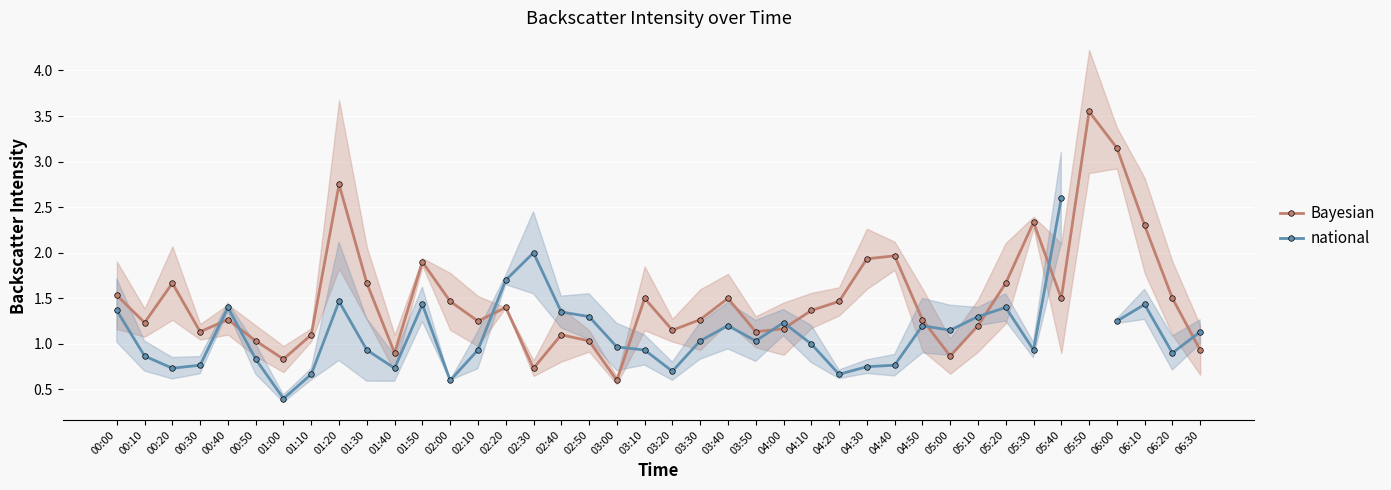

What value does the Bayesian series have at 05:20?

1.7